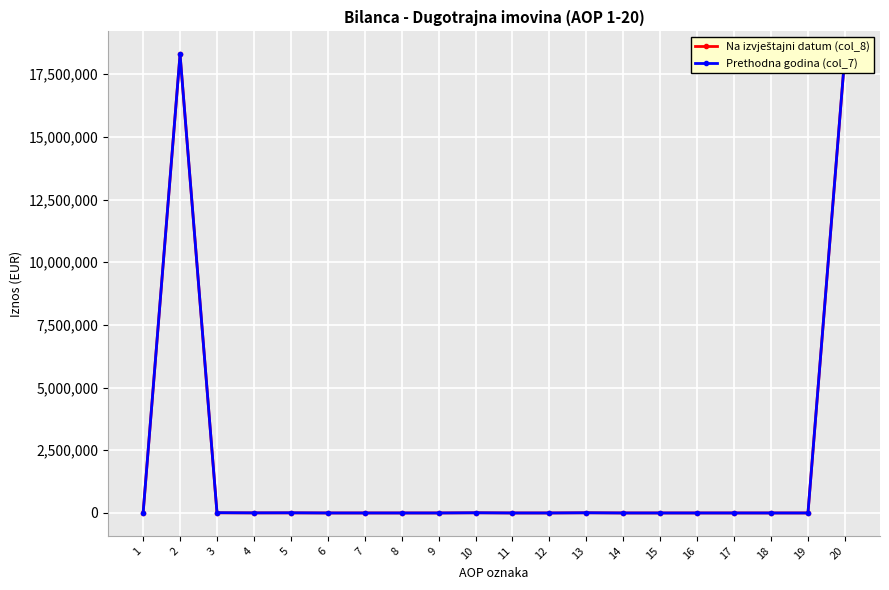

How many distinct data groups are displayed?

2